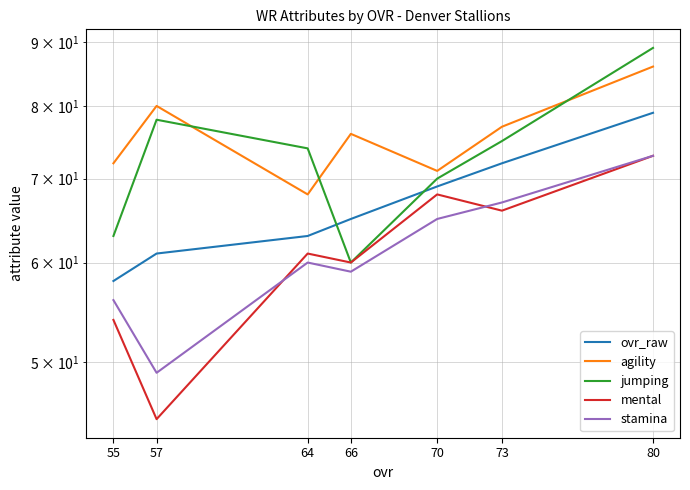

What is the sum of the ovr_raw values at 66 and 70?

134